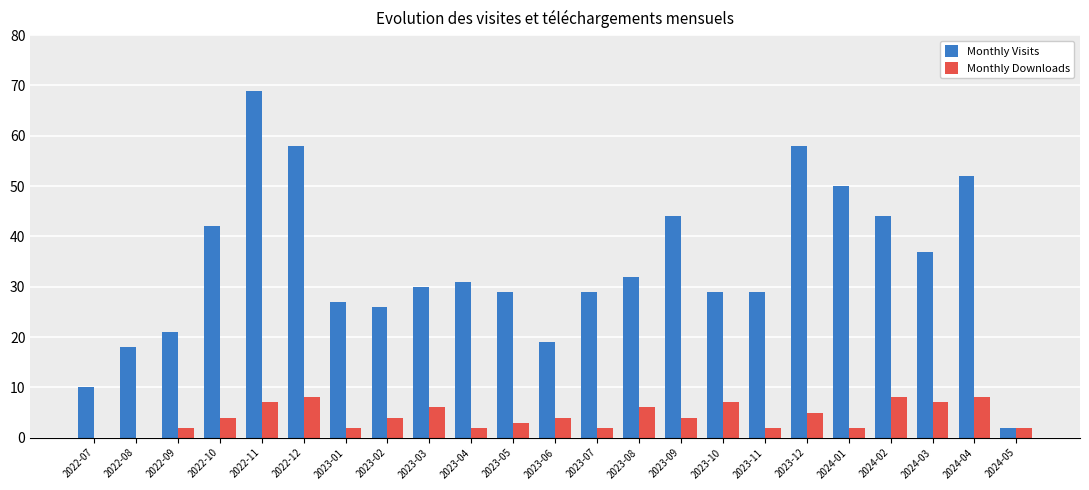

Count the number of data series in this chart.

2